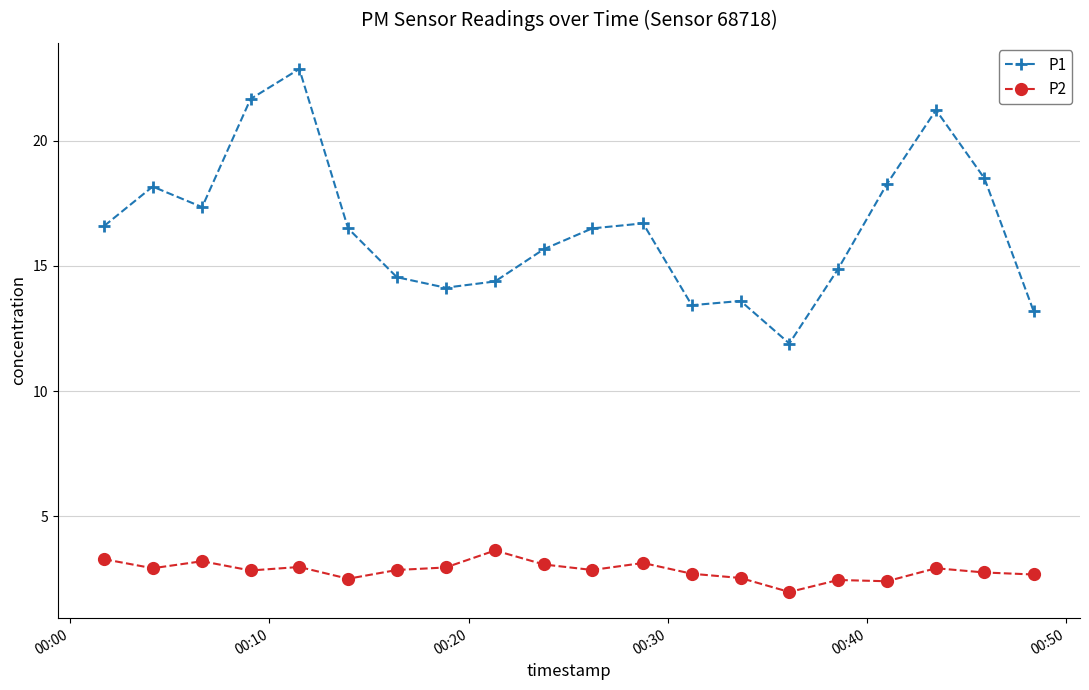

True or false: P2 and P1 intersect in this chart.

False